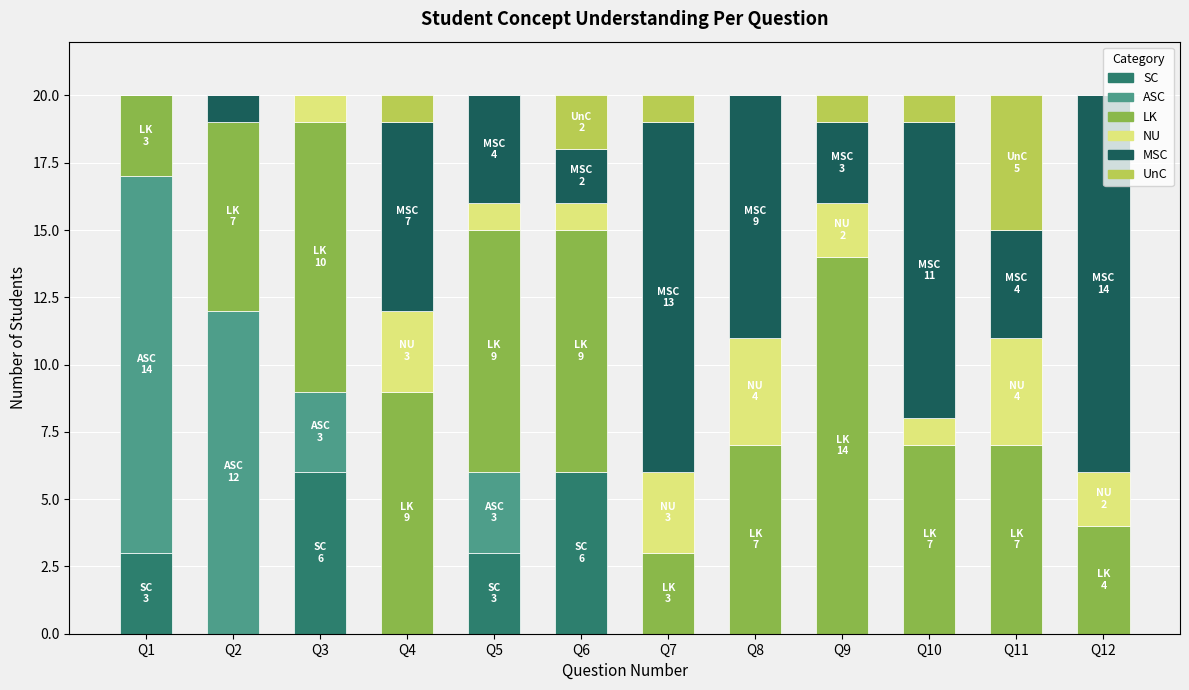

The value of SC at Q3 is 6. True or false?

True